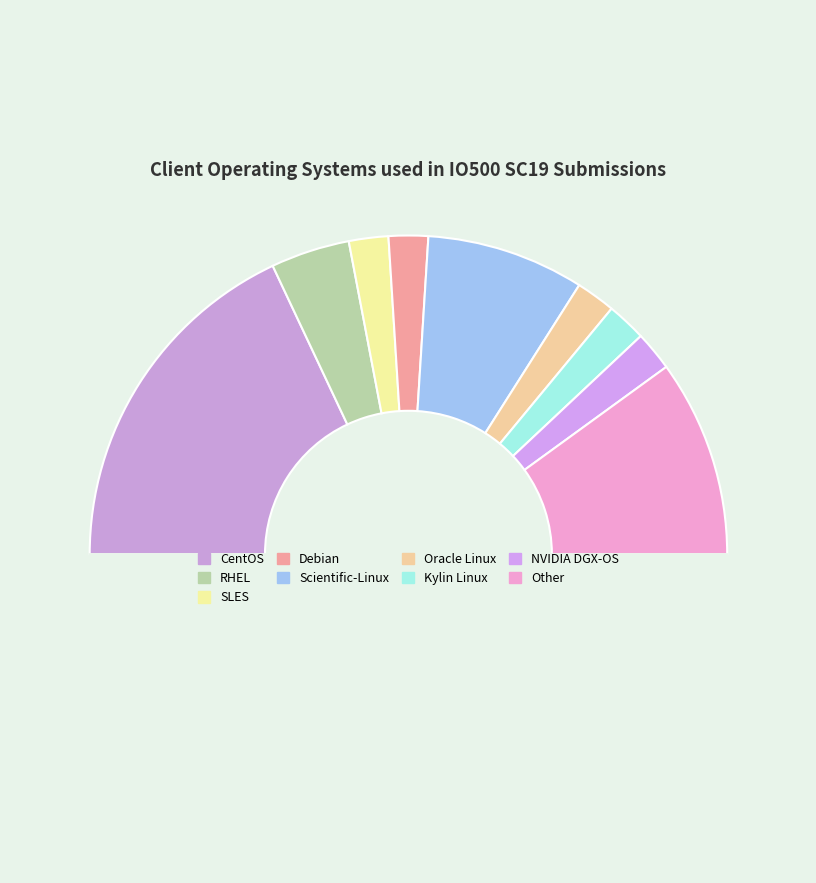

Rank the categories by value from highest to lowest.

CentOS, Other, Scientific-Linux, RHEL, SLES, Debian, Oracle Linux, Kylin Linux, NVIDIA DGX-OS